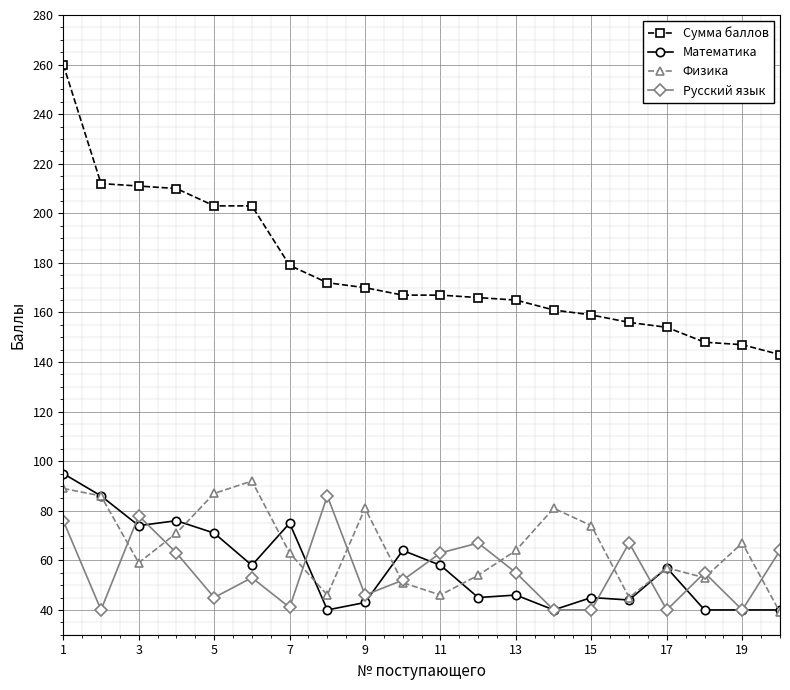

True or false: Математика and Сумма баллов cross at least once.

False